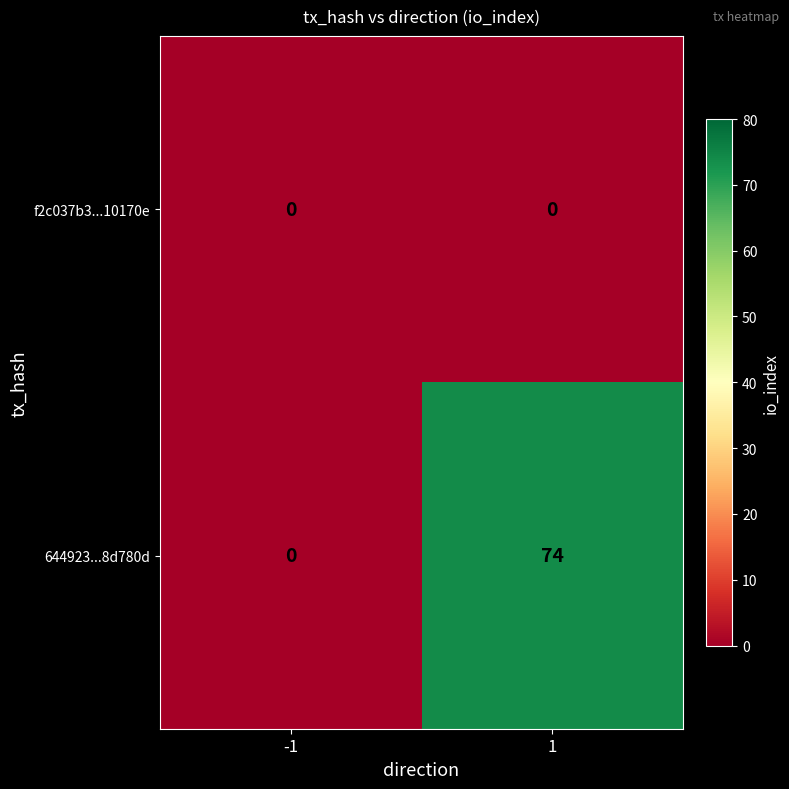

List the series in order of their overall mean, lowest first.

f2c037b3...10170e, 644923...8d780d